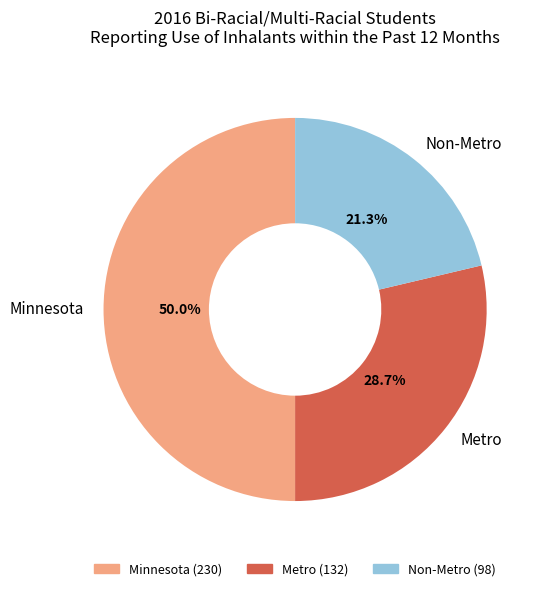

Which slice is the largest?

Minnesota